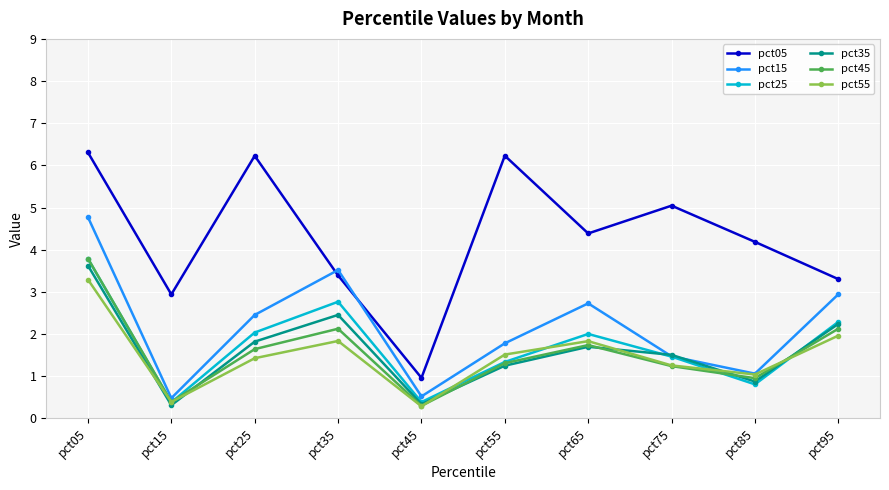

At which label does pct25 reach its peak?

pct05